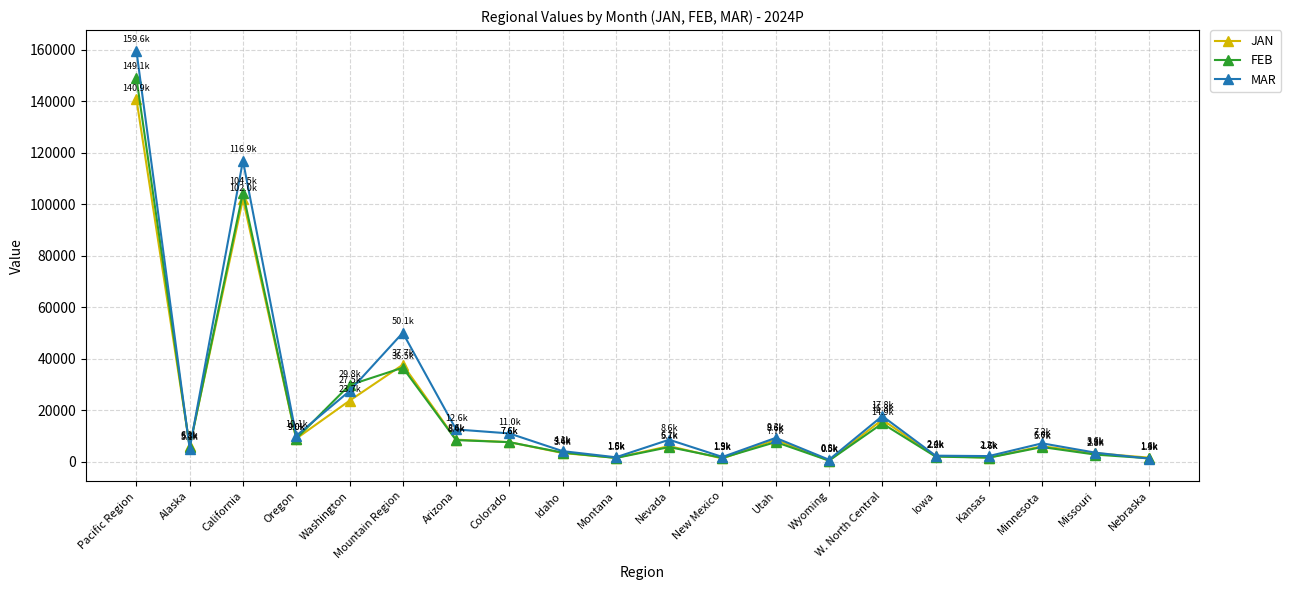

Which series has the largest total across all categories?

MAR